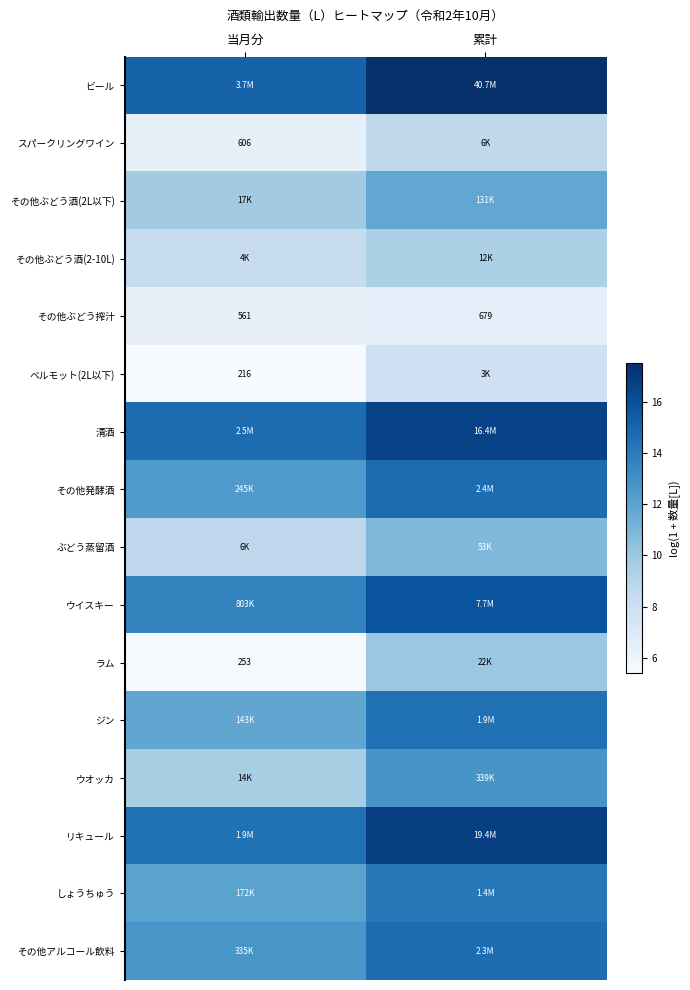

At which label is その他アルコール飲料 closest to 13?

当月分